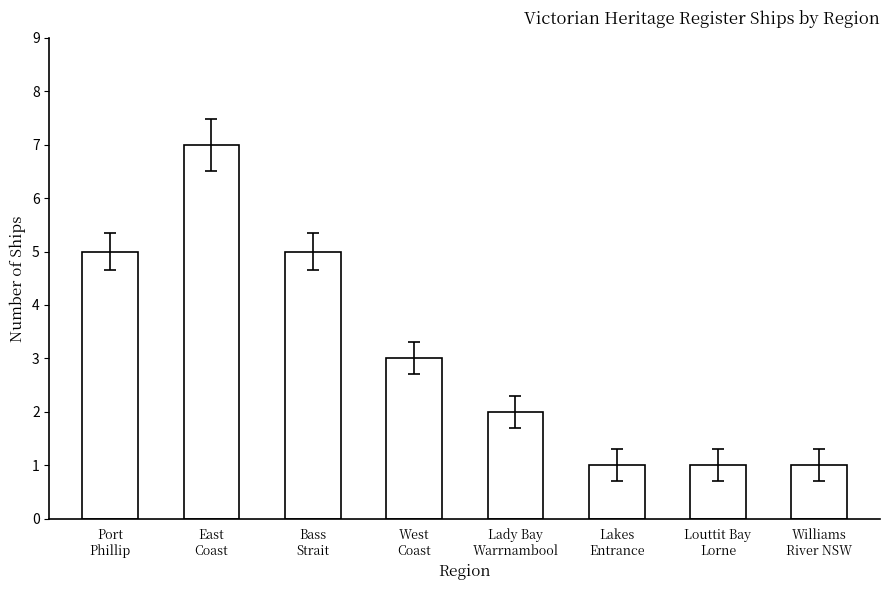

Reading left to right, list all the values displayed in this chart.

Port
Phillip=5	East
Coast=7	Bass
Strait=5	West
Coast=3	Lady Bay
Warrnambool=2	Lakes
Entrance=1	Louttit Bay
Lorne=1	Williams
River NSW=1